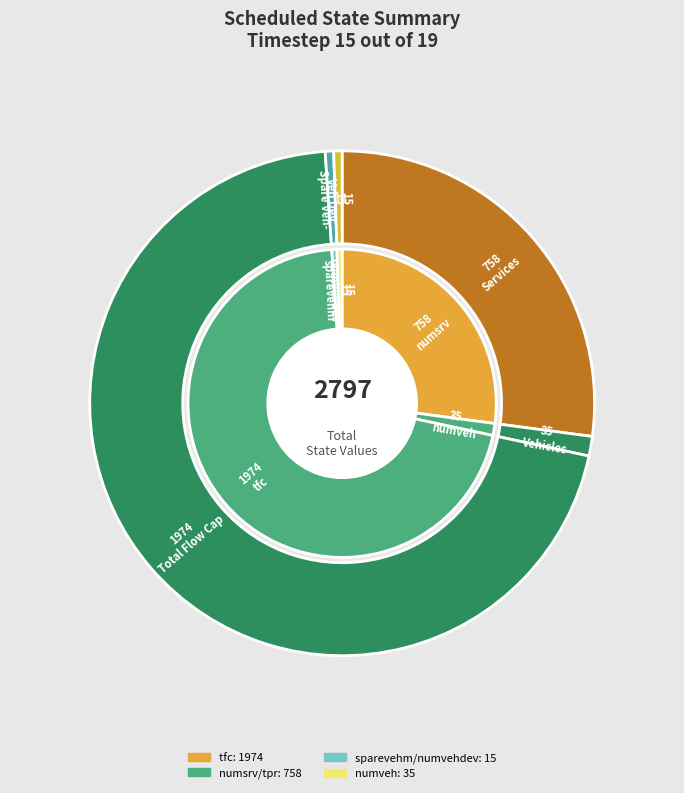

Combined, do tfc and numvehdev account for over 50%?

Yes